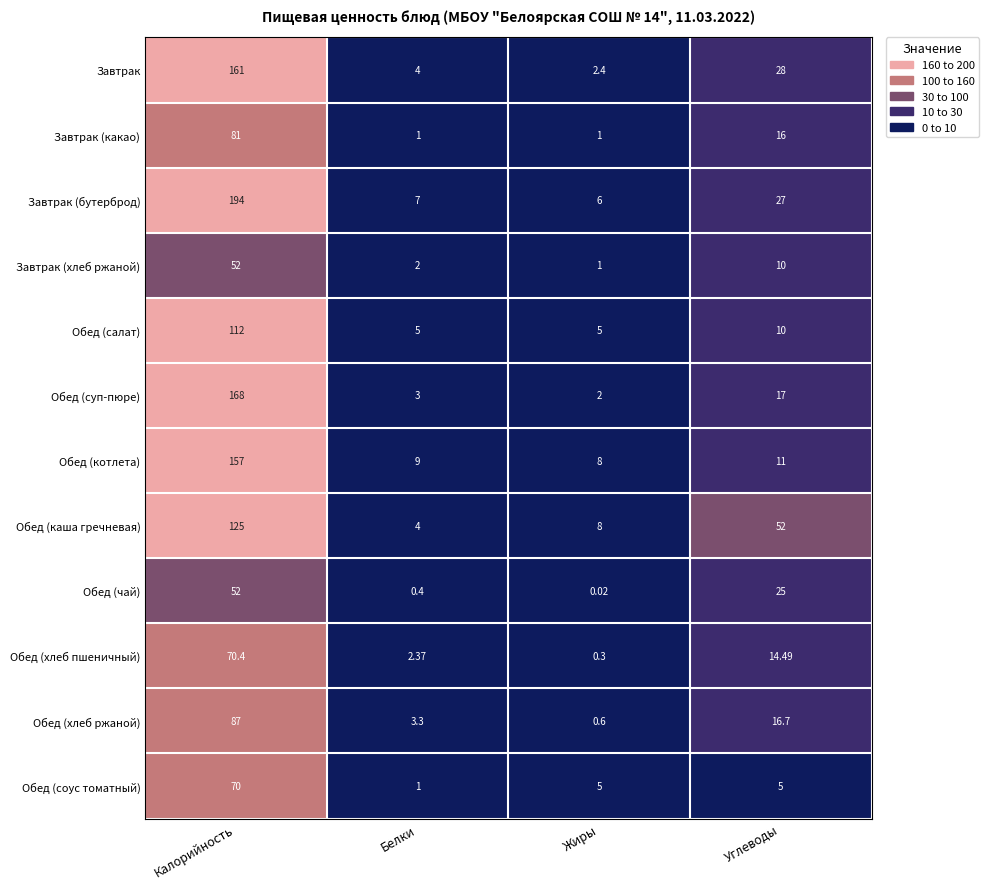

Which category has the lowest value in the Обед (котлета) series?

Жиры